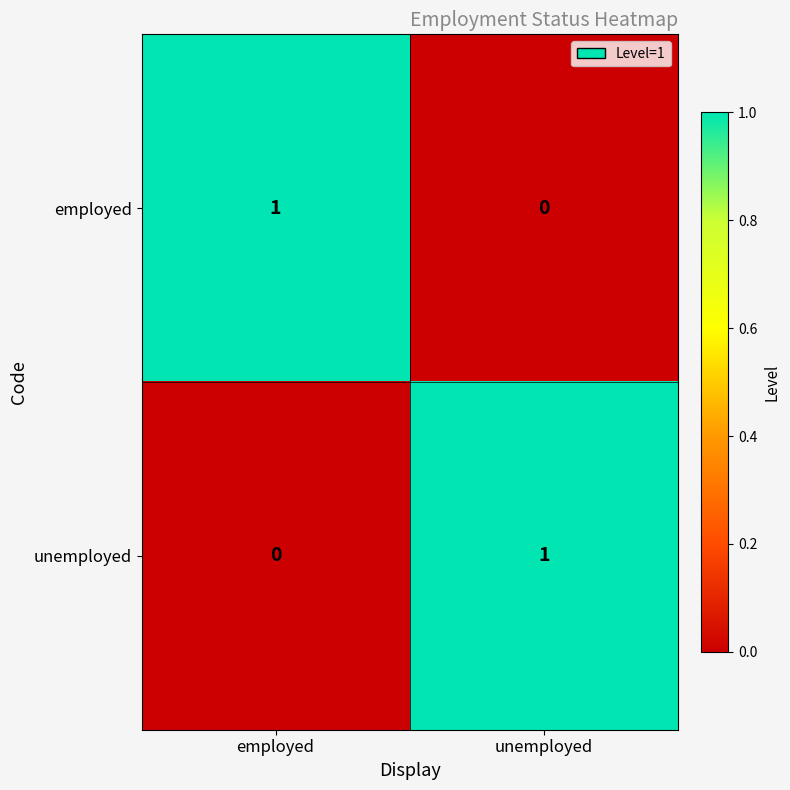

Reading left to right, transcribe all the data shown in this chart.

employed: employed=1	unemployed=0
unemployed: employed=0	unemployed=1